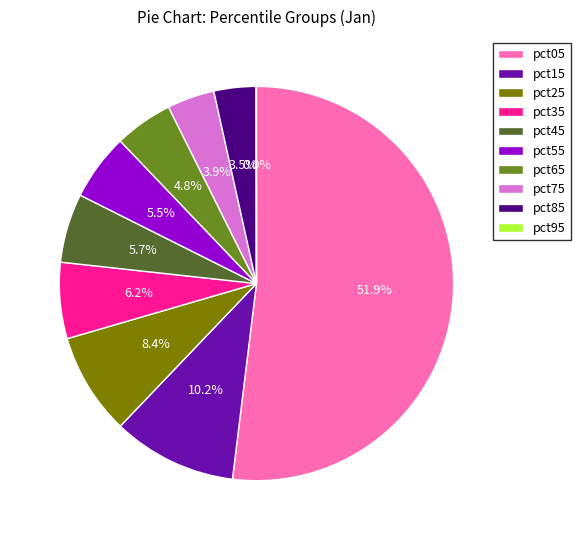

What is the total percentage of pct25 and pct35?

14.6%